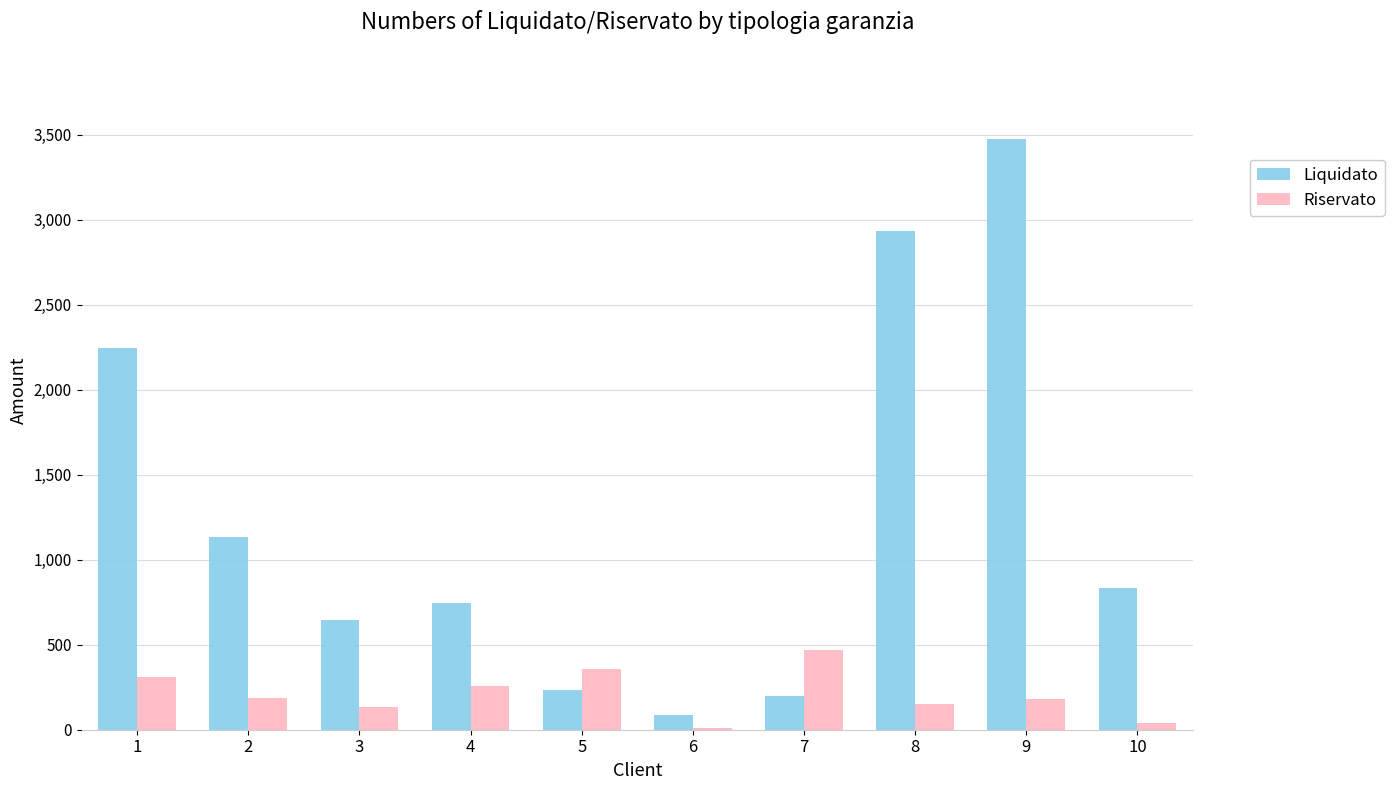

Rank the series by their average value, from lowest to highest.

Riservato, Liquidato